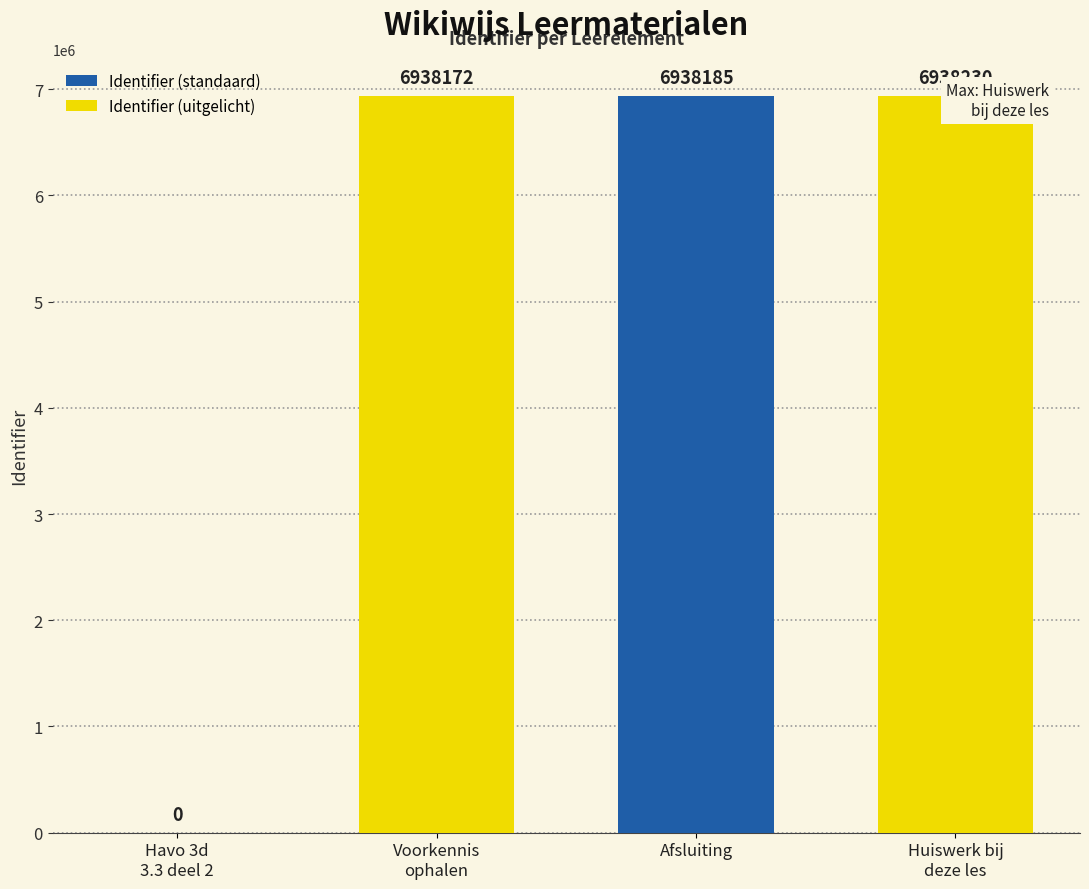

Reading left to right, transcribe all the data shown in this chart.

Identifier (standaard): Havo 3d
3.3 deel 2=0	Voorkennis
ophalen=0	Afsluiting=6938185	Huiswerk bij
deze les=0
Identifier (uitgelicht): Havo 3d
3.3 deel 2=0	Voorkennis
ophalen=6938172	Afsluiting=0	Huiswerk bij
deze les=6938230